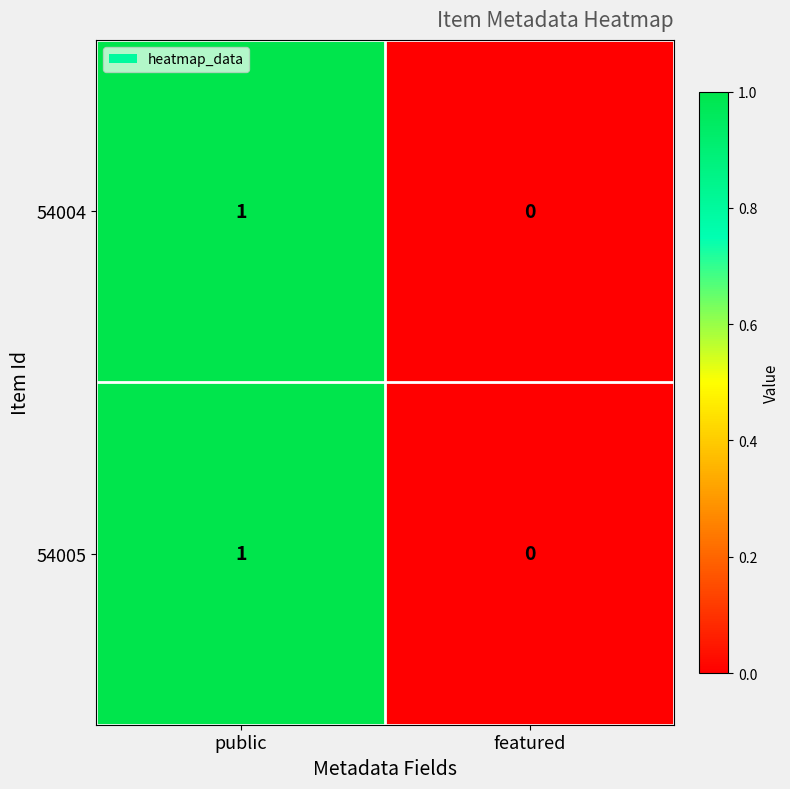

What is the greatest value displayed?

1